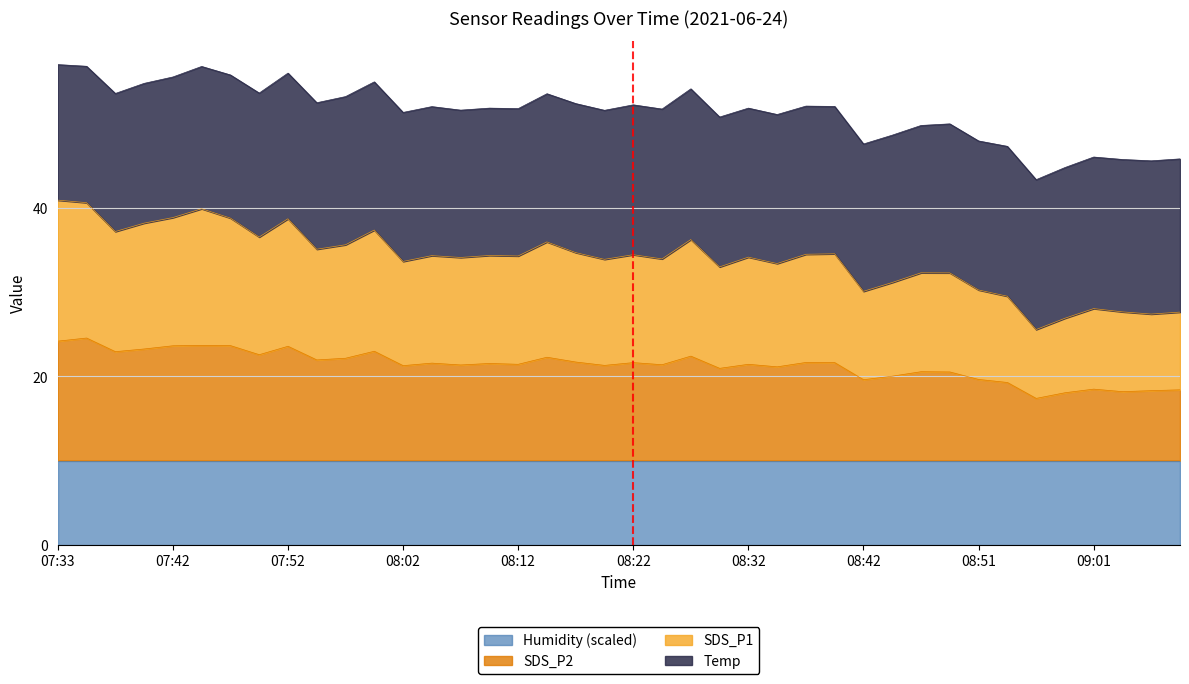

True or false: SDS_P1 has more than 1 interior local peaks.

True